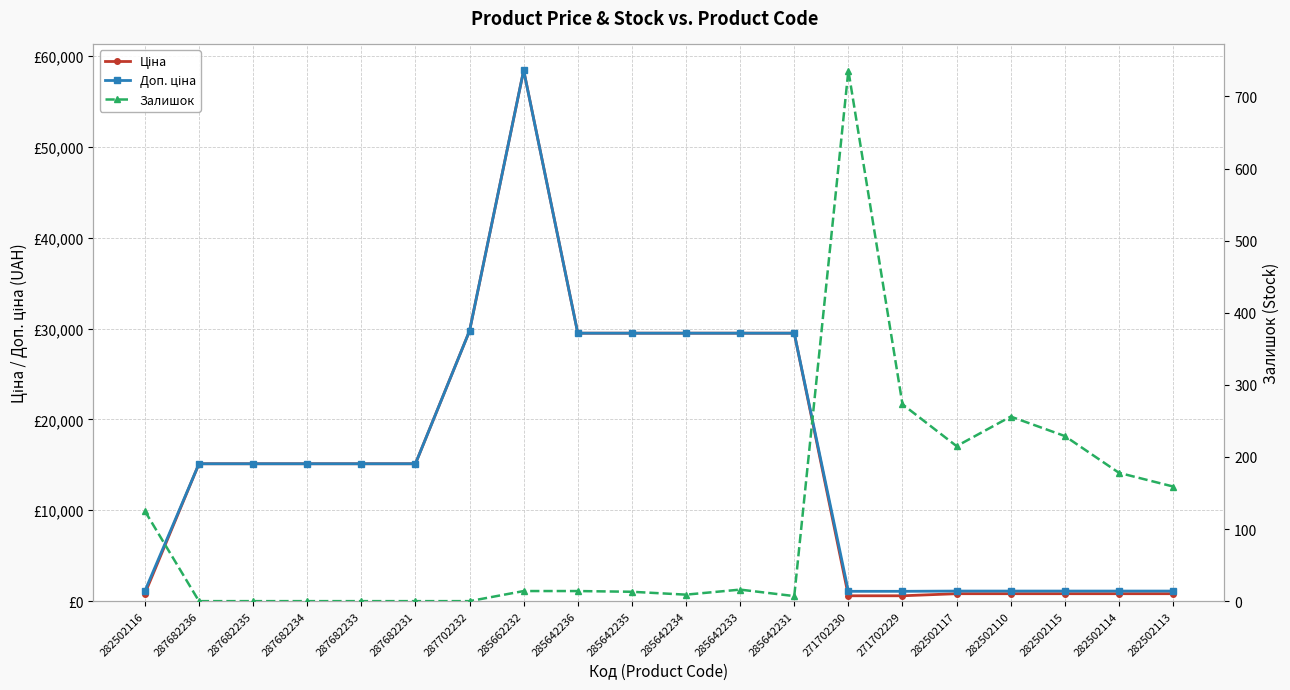

Between which two adjacent categories do Ціна and Залишок first intersect?

285642231 and 271702230